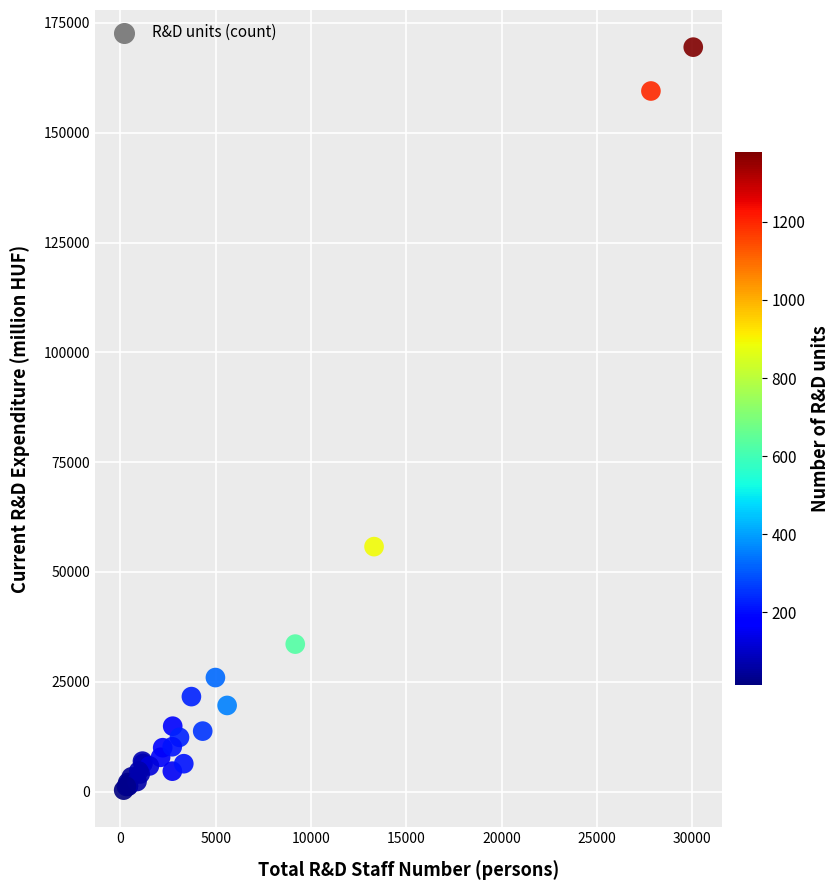

What Y value in the scatter plot is closest to 84910?

55770.1